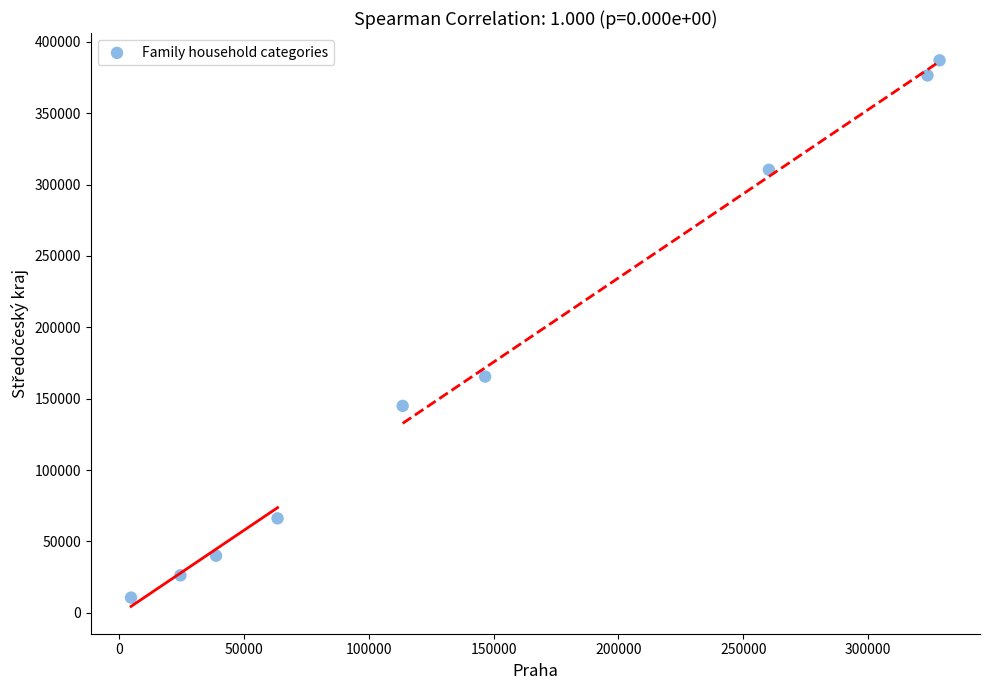

What is the average X value?

144971